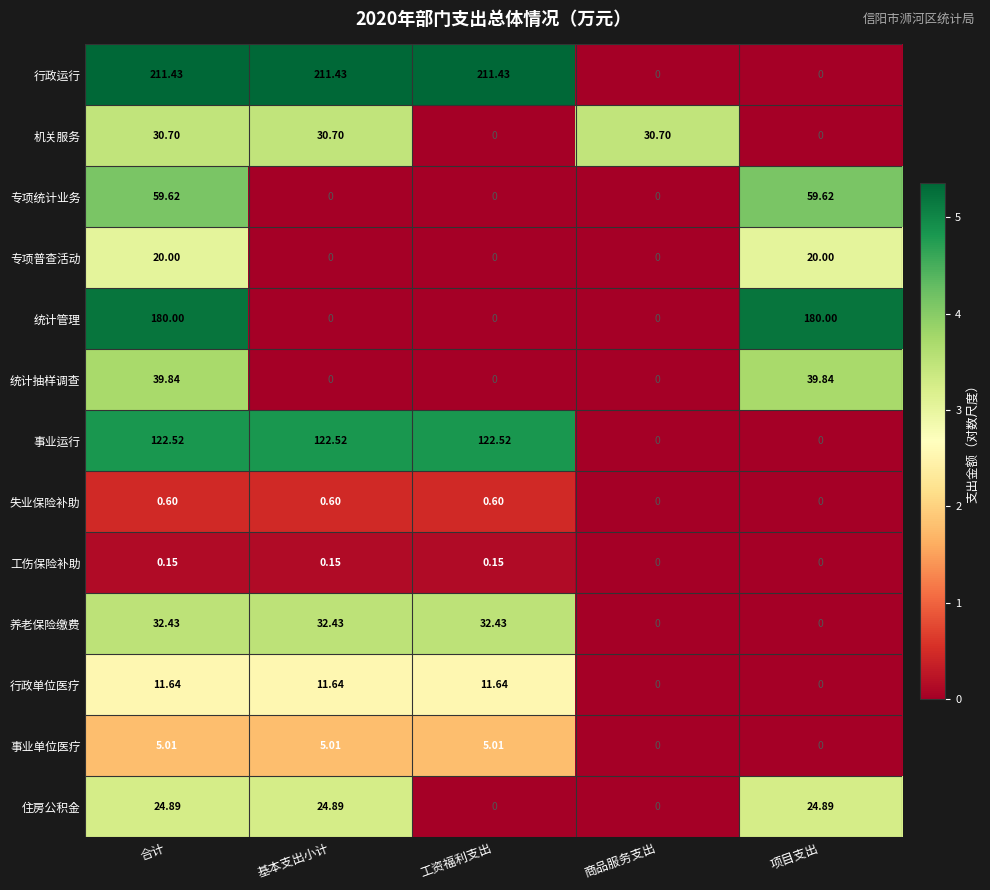

Between 基本支出小计 and 项目支出, which series saw the biggest shift?

行政运行